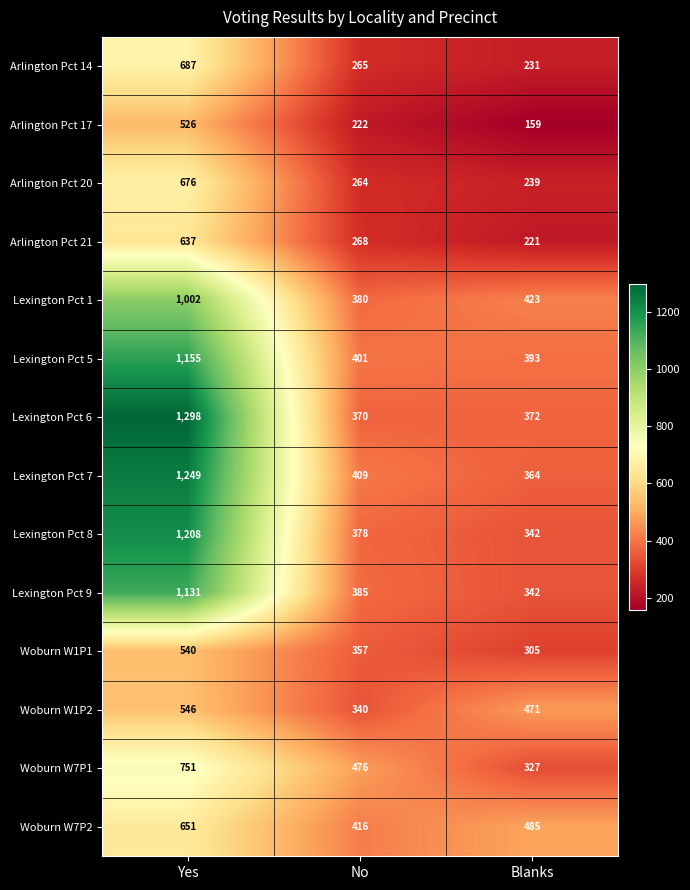

Count the number of categories in the chart.

3